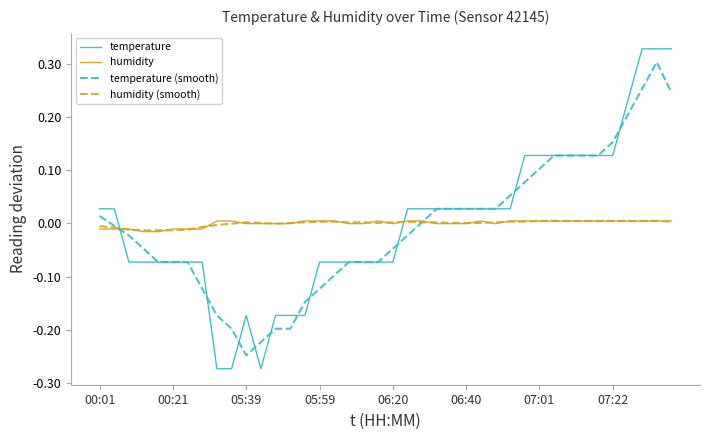

Does the chart display data point markers on the line(s)?

No